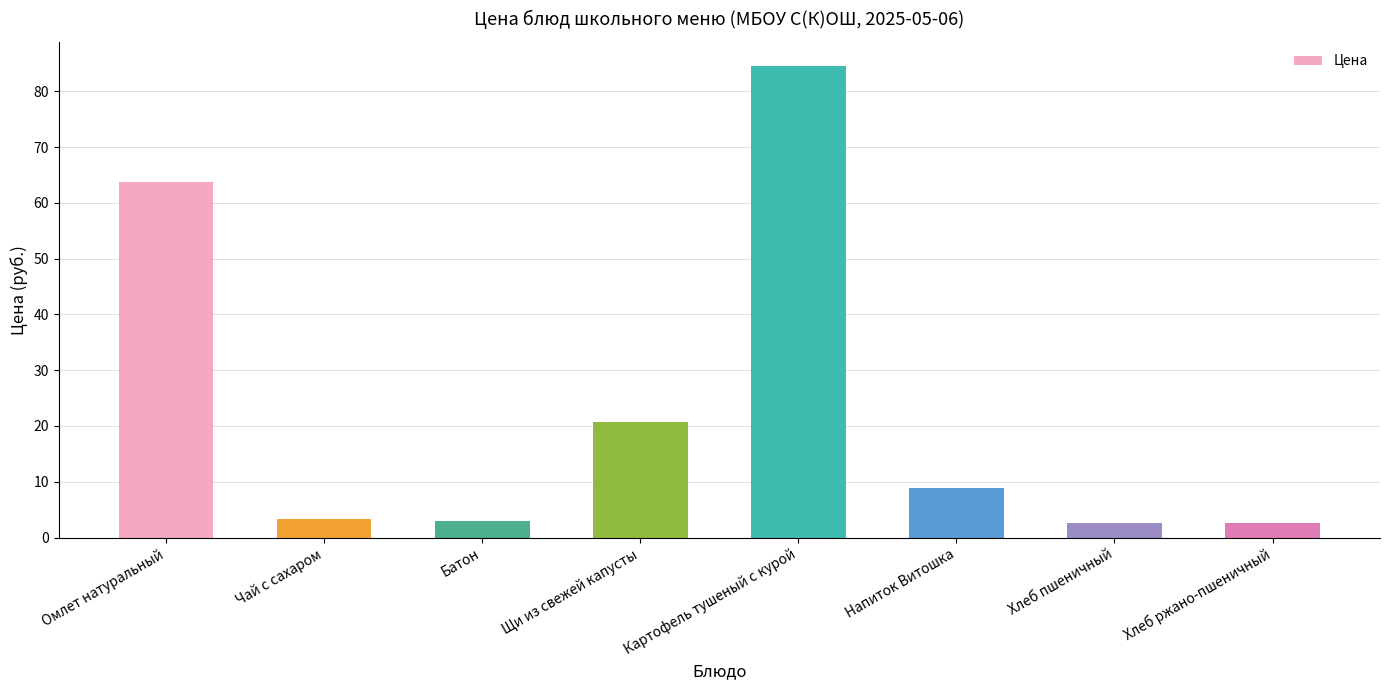

How many data points does each series have?

8